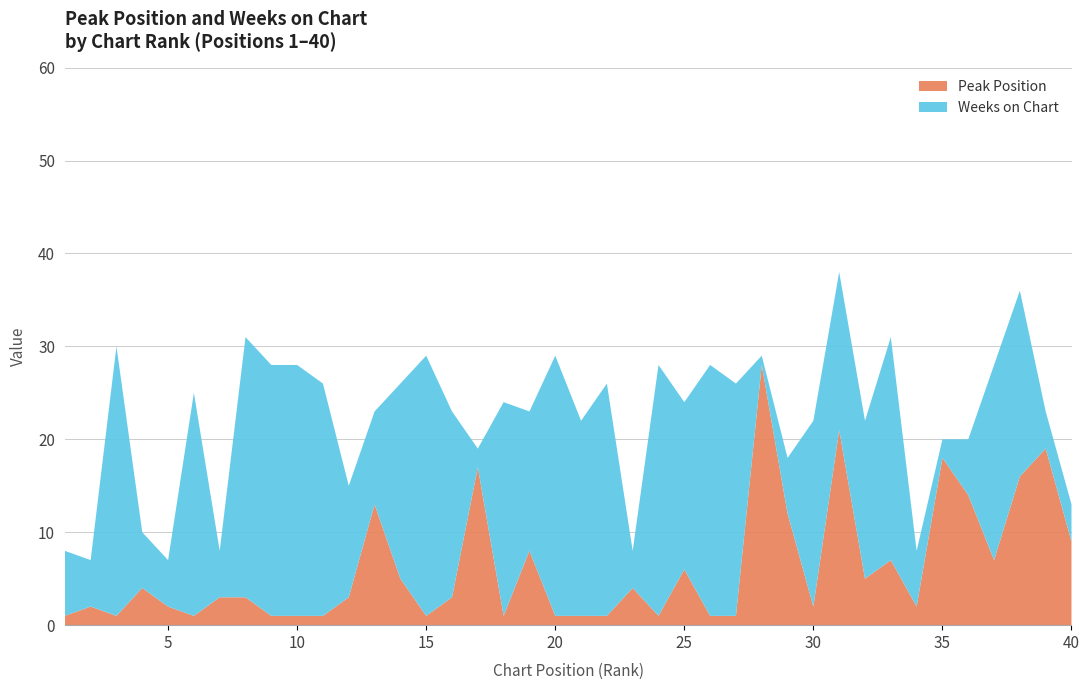

Reading right to left, extract all data points from this chart.

Peak Position: 9	19	16	7	14	18	2	7	5	21	2	12	28	1	1	6	1	4	1	1	1	8	1	17	3	1	5	13	3	1	1	1	3	3	1	2	4	1	2	1
Weeks on Chart: 4	4	20	21	6	2	6	24	17	17	20	6	1	25	27	18	27	4	25	21	28	15	23	2	20	28	21	10	12	25	27	27	28	5	24	5	6	29	5	7